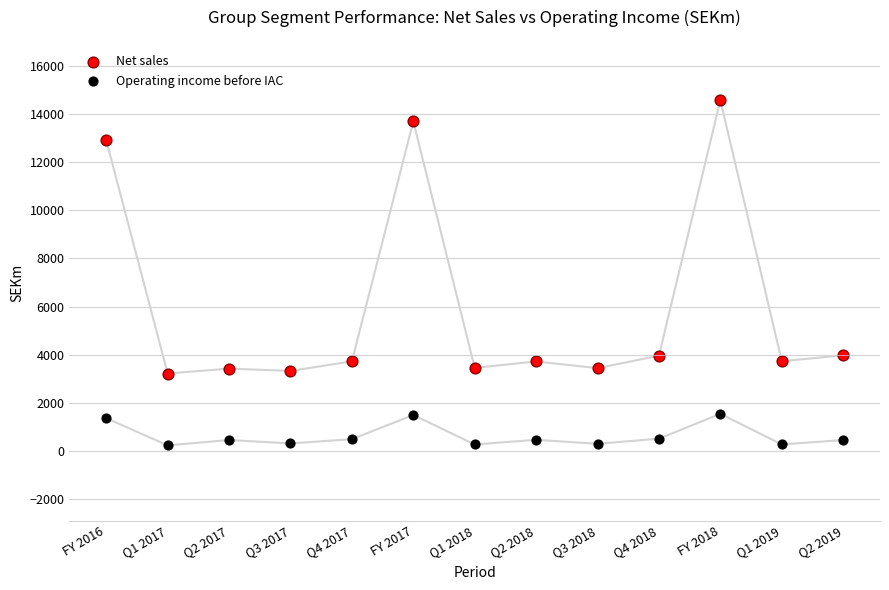

In the Net sales series, what Y value is closest to 8893?

12897